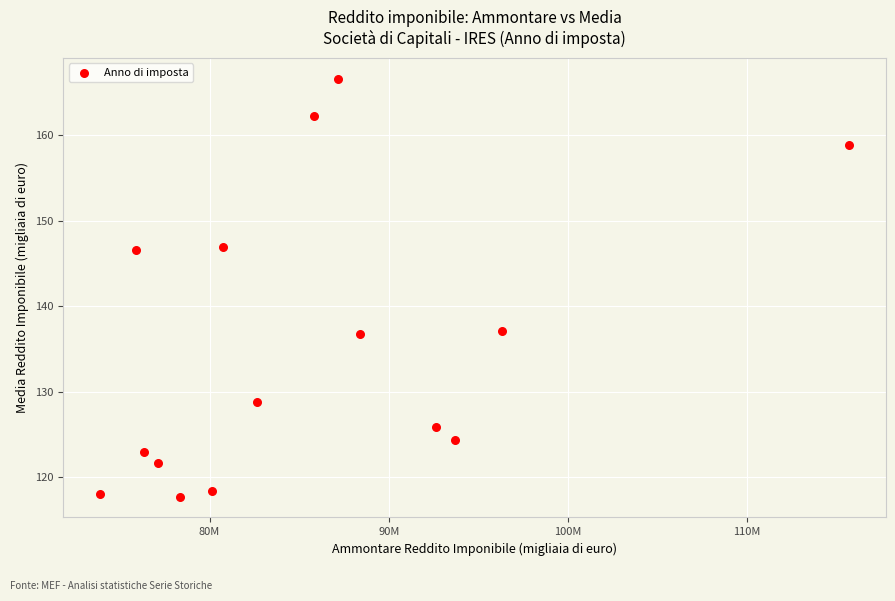

What is the range of X values (max minus min)?

41743125.0